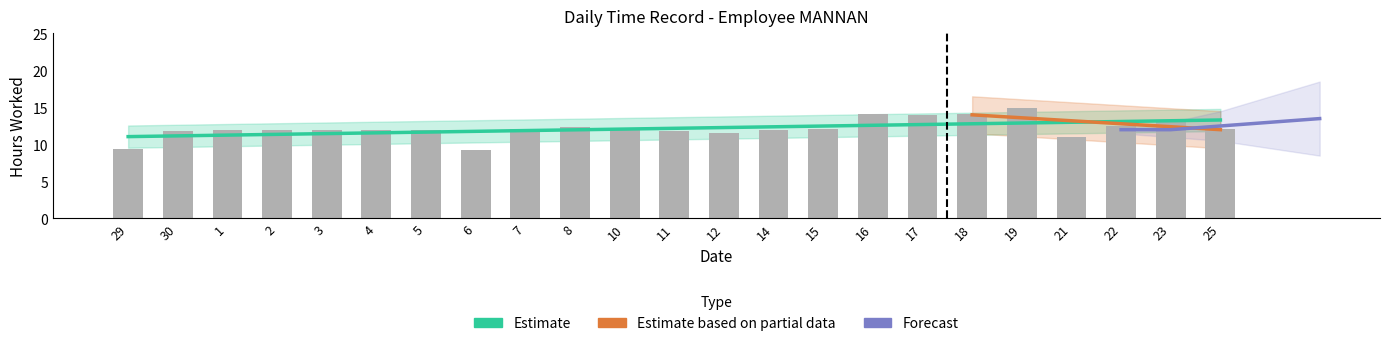

What is the value of the 15th bar from the left?

12.0